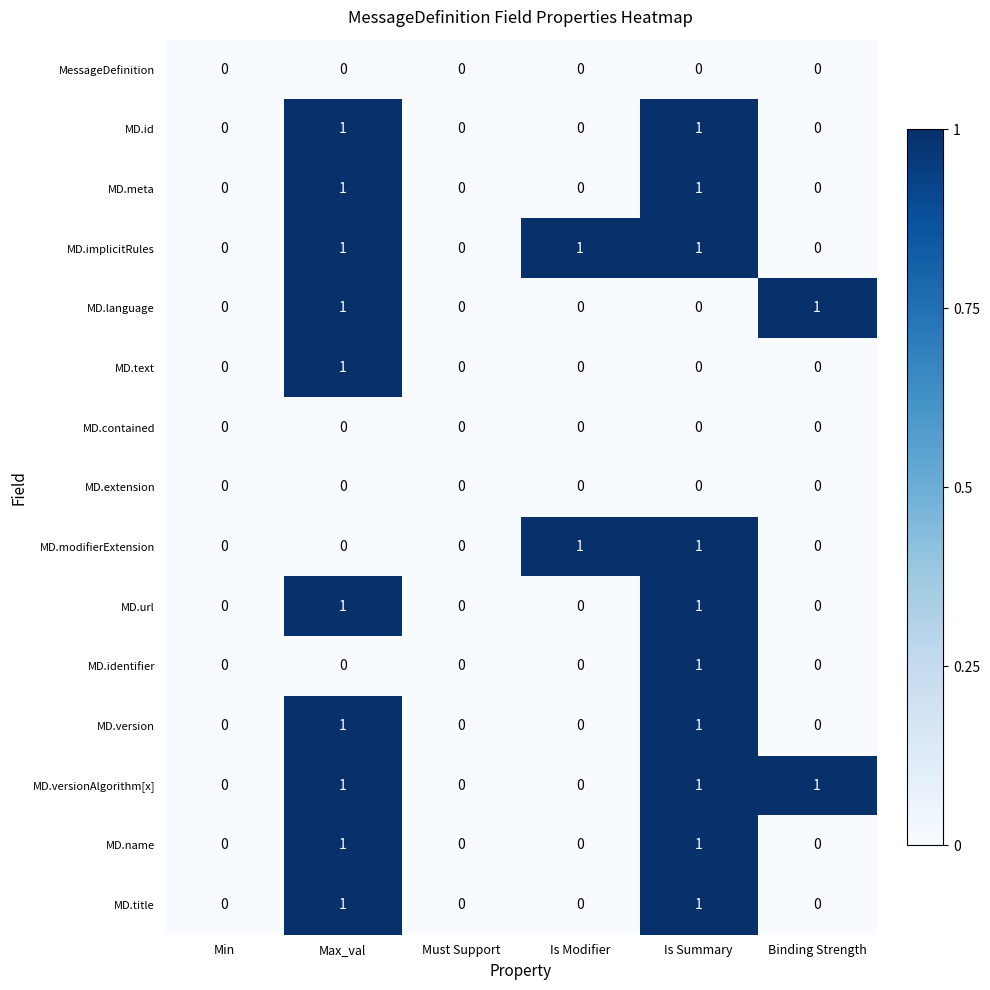

What is the total value across all series at Binding Strength?

2